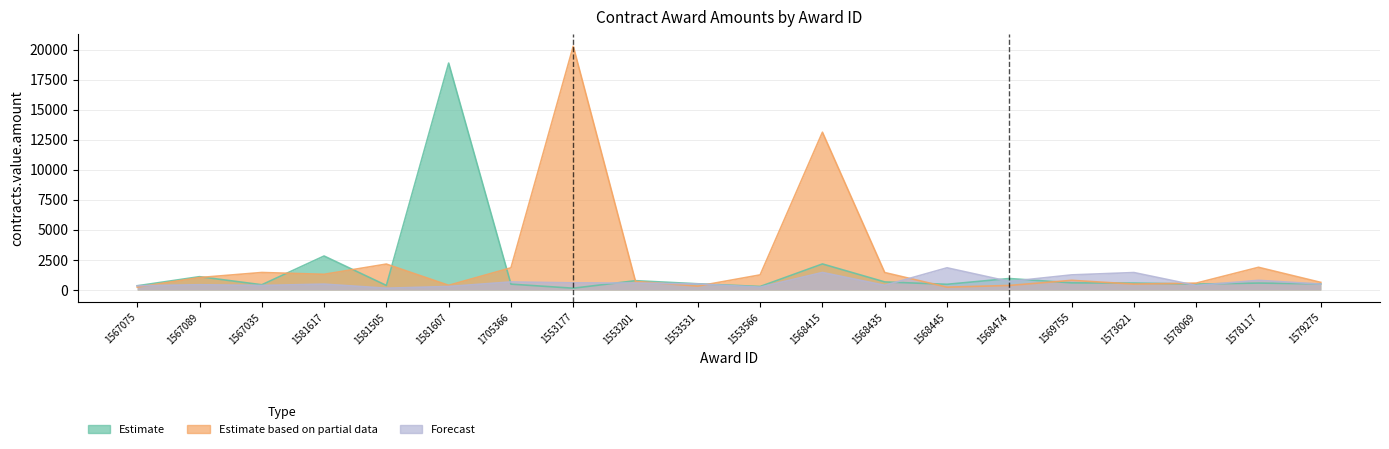

What is the value of the Estimate point at the 17th from the left?

573.6